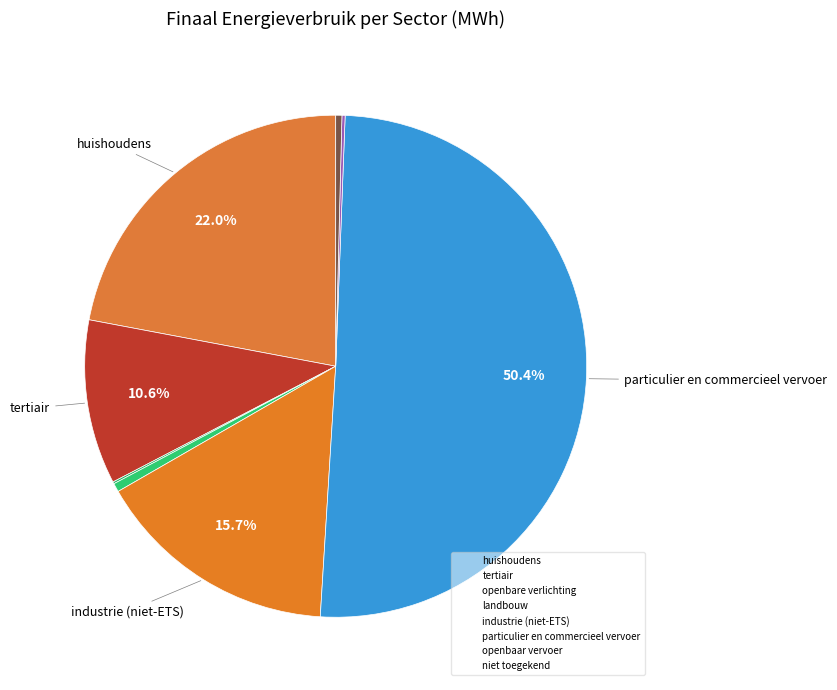

How many segments does this pie chart have?

8